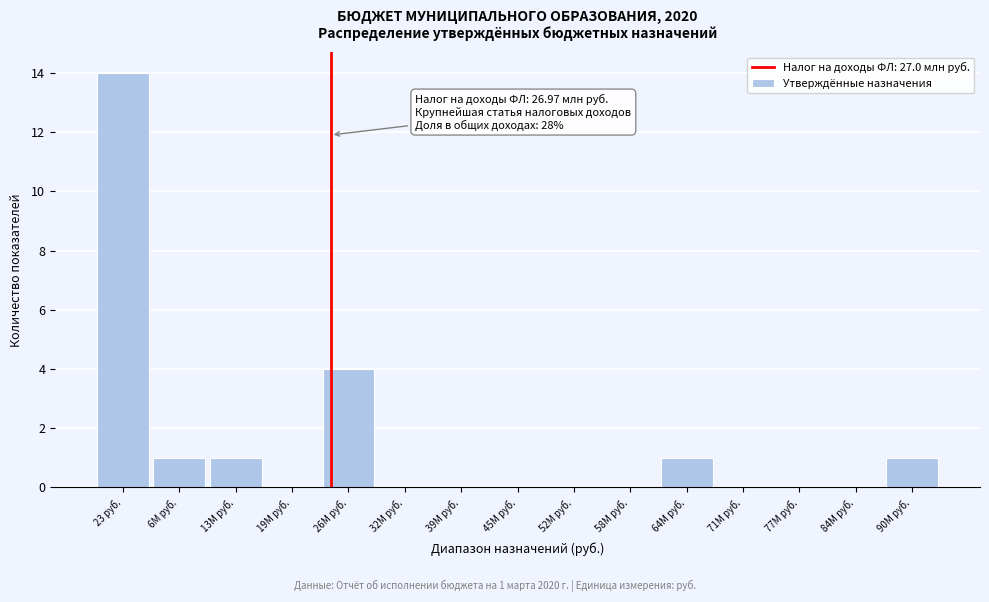

Reading left to right, extract all data points from this chart.

23 руб.=14	6M руб.=1	13M руб.=1	19M руб.=0	26M руб.=4	32M руб.=0	39M руб.=0	45M руб.=0	52M руб.=0	58M руб.=0	64M руб.=1	71M руб.=0	77M руб.=0	84M руб.=0	90M руб.=1